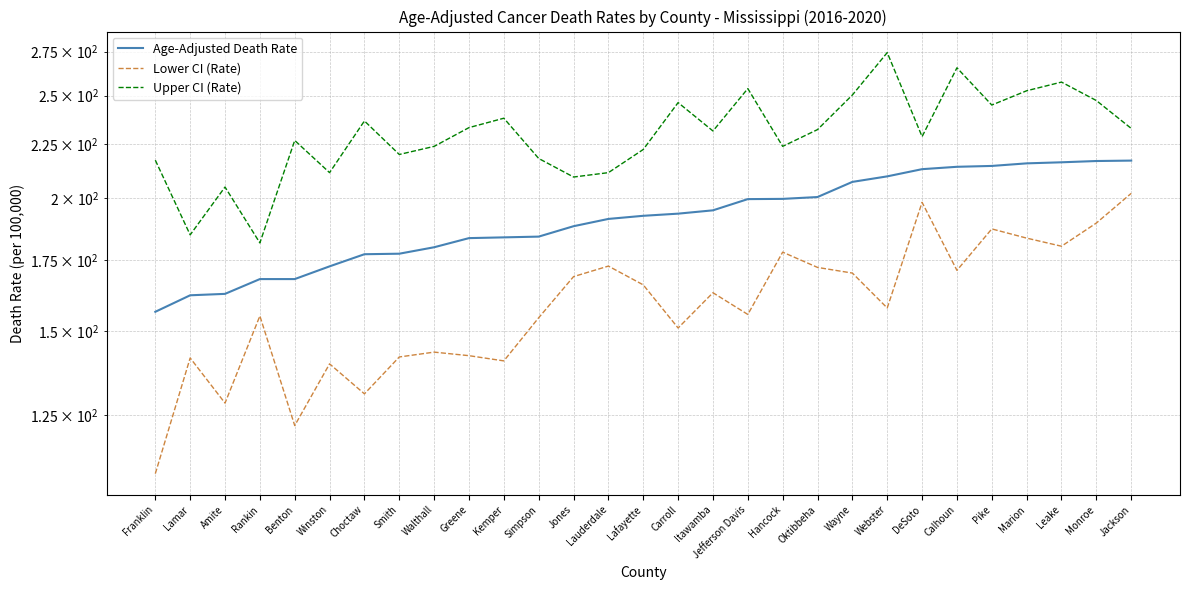

Reading left to right, what are all the values shown in this chart?

Age-Adjusted Death Rate: Franklin=156.4	Lamar=162.1	Amite=162.6	Rankin=167.9	Benton=167.9	Winston=172.6	Choctaw=177.2	Smith=177.4	Walthall=179.9	Greene=183.5	Kemper=183.8	Simpson=184.1	Jones=188.3	Lauderdale=191.3	Lafayette=192.6	Carroll=193.5	Itawamba=194.9	Jefferson Davis=199.7	Hancock=199.8	Oktibbeha=200.6	Wayne=207.3	Webster=209.8	DeSoto=213.1	Calhoun=214.2	Pike=214.6	Marion=215.8	Leake=216.3	Monroe=216.9	Jackson=217.1
Lower CI (Rate): Franklin=110.1	Lamar=141.5	Amite=128.3	Rankin=155.0	Benton=122.2	Winston=139.7	Choctaw=130.9	Smith=141.8	Walthall=143.3	Greene=142.2	Kemper=140.6	Simpson=154.4	Jones=168.8	Lauderdale=172.7	Lafayette=165.8	Carroll=151.0	Itawamba=163.0	Jefferson Davis=155.5	Hancock=178.0	Oktibbeha=172.2	Wayne=170.1	Webster=157.7	DeSoto=198.3	Calhoun=171.1	Pike=187.2	Marion=183.5	Leake=180.3	Monroe=189.6	Jackson=202.2
Upper CI (Rate): Franklin=217.3	Lamar=184.8	Amite=205.0	Rankin=181.6	Benton=226.8	Winston=211.5	Choctaw=236.6	Smith=220.0	Walthall=223.9	Greene=233.2	Kemper=238.0	Simpson=218.1	Jones=209.5	Lauderdale=211.5	Lafayette=222.4	Carroll=246.2	Itawamba=231.5	Jefferson Davis=253.8	Hancock=223.9	Oktibbeha=232.2	Wayne=250.3	Webster=274.4	DeSoto=228.7	Calhoun=265.5	Pike=244.9	Marion=252.6	Leake=257.4	Monroe=247.3	Jackson=232.8